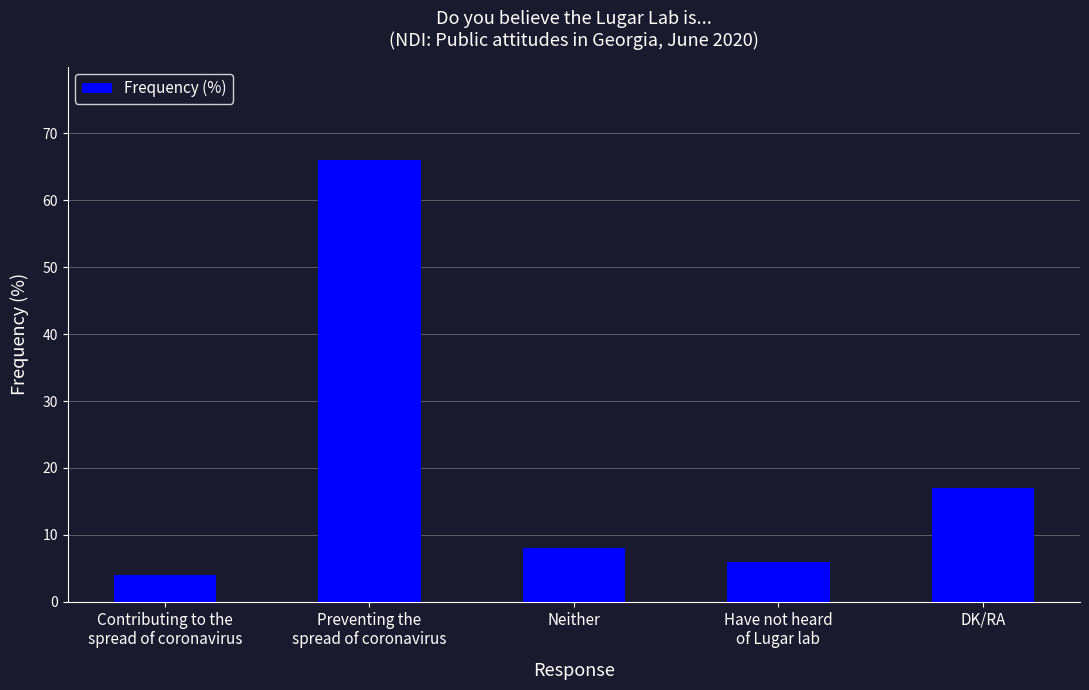

Reading right to left, list all the values displayed in this chart.

DK/RA=17	Have not heard
of Lugar lab=6	Neither=8	Preventing the
spread of coronavirus=66	Contributing to the
spread of coronavirus=4